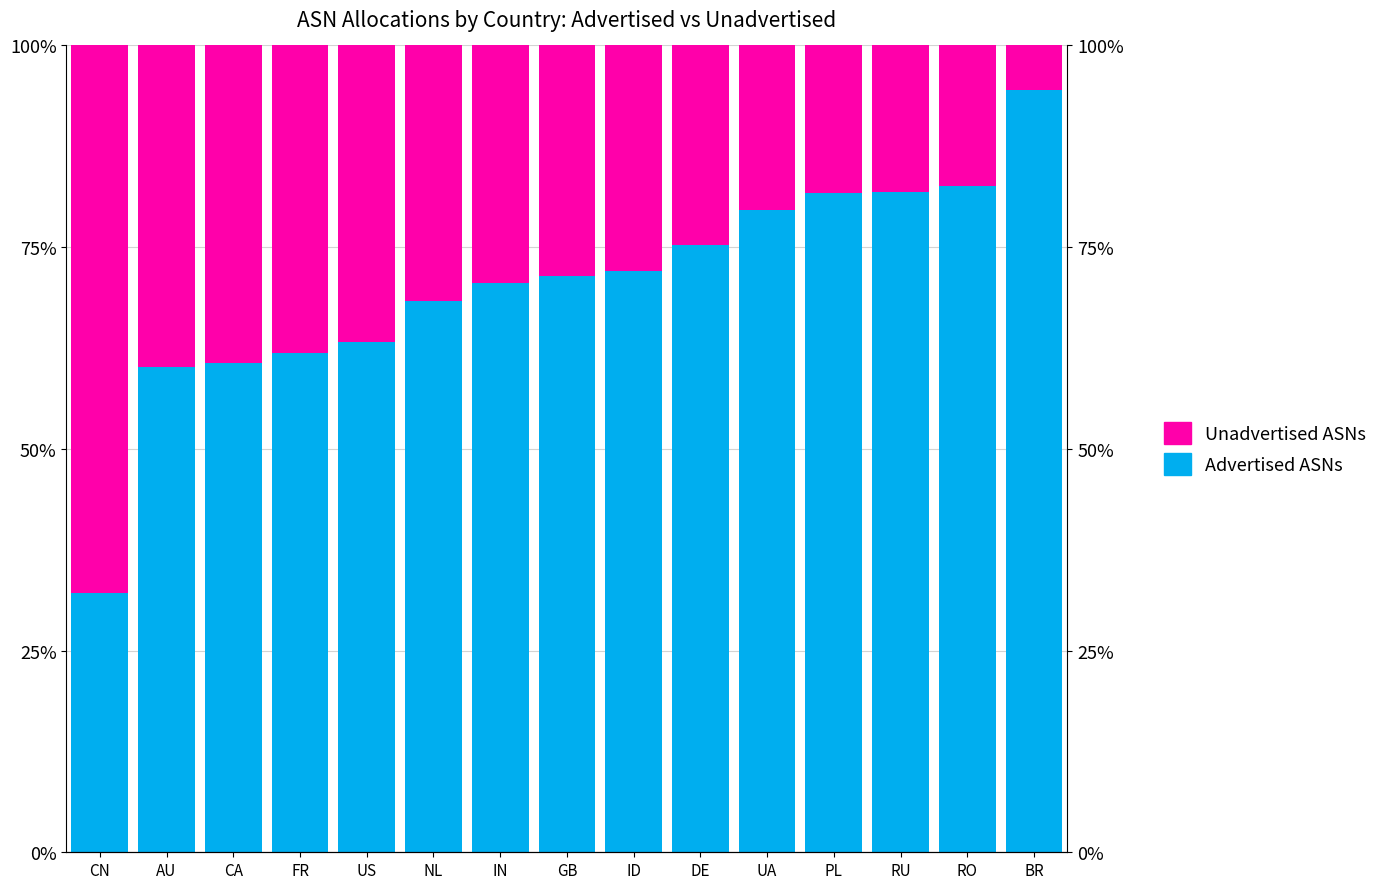

What value does the Advertised ASNs series have at GB?

0.7